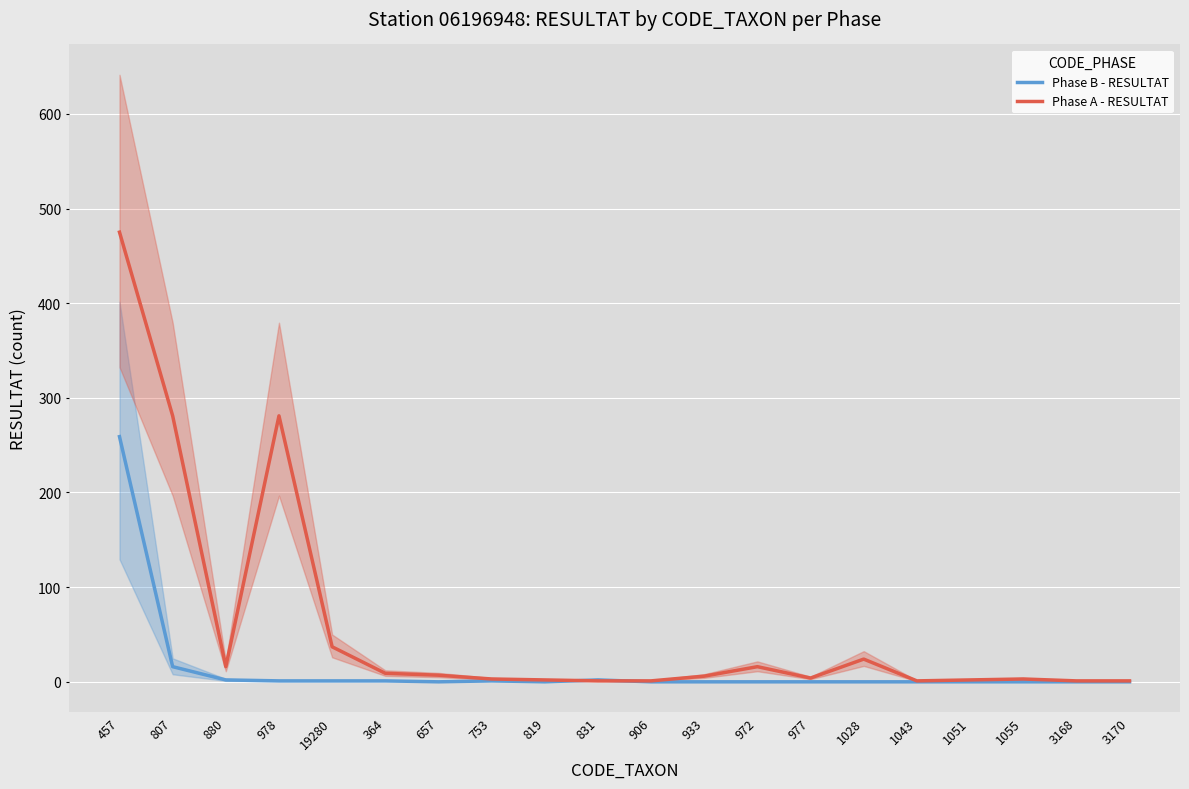

Reading left to right, extract all data points from this chart.

Phase B - RESULTAT: 259	16	2	1	1	1	0	1	0	2	0	0	0	0	0	0	0	0	0	0
Phase A - RESULTAT: 475	281	16	281	37	9	7	3	2	1	1	6	16	4	24	1	2	3	1	1